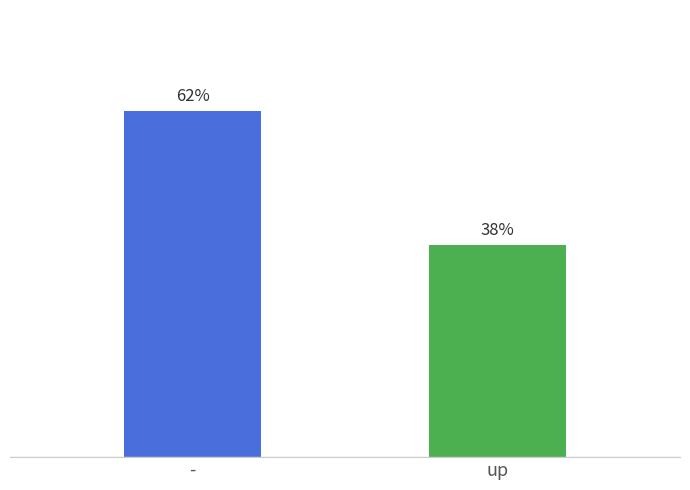

What is the label of the 2nd bar from the right?

-